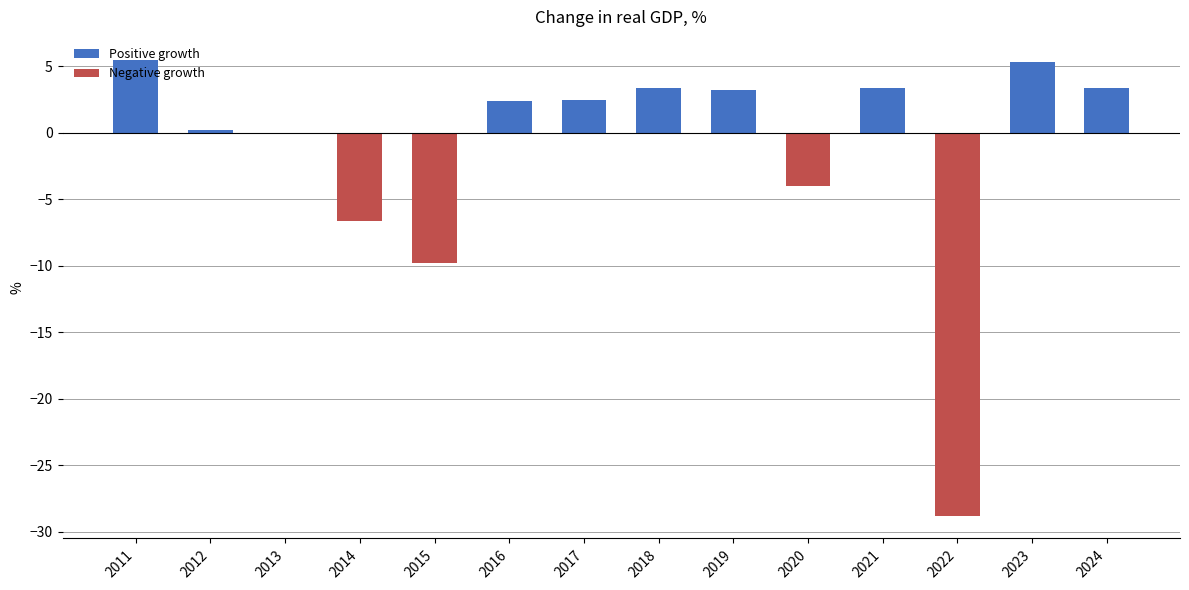

Reading left to right, what are all the values shown in this chart?

Positive growth: 5.5	0.2	0.0	0.0	0.0	2.4	2.5	3.4	3.2	0.0	3.4	0.0	5.3	3.4
Negative growth: 0.0	0.0	0.0	-6.6	-9.8	0.0	0.0	0.0	0.0	-4.0	0.0	-28.8	0.0	0.0